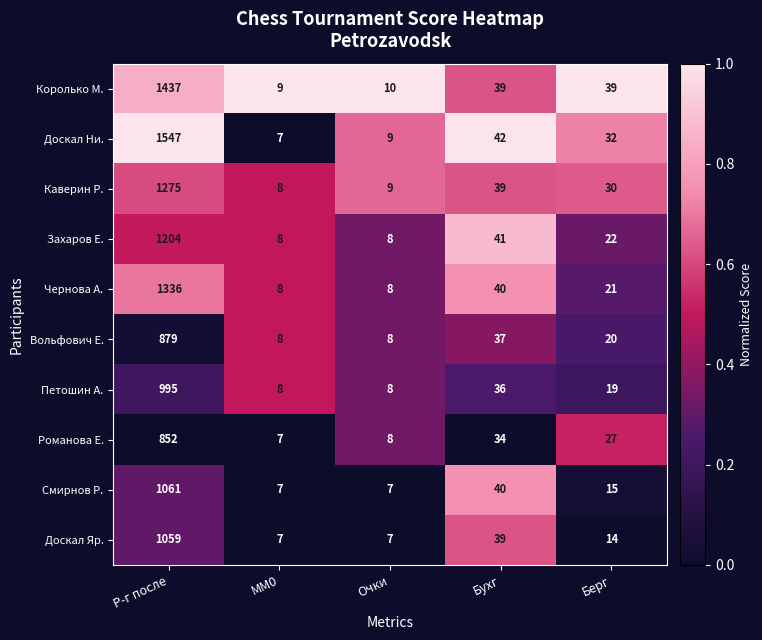

What is the difference between the second highest and second lowest values in the Доскал Ни. series?

33